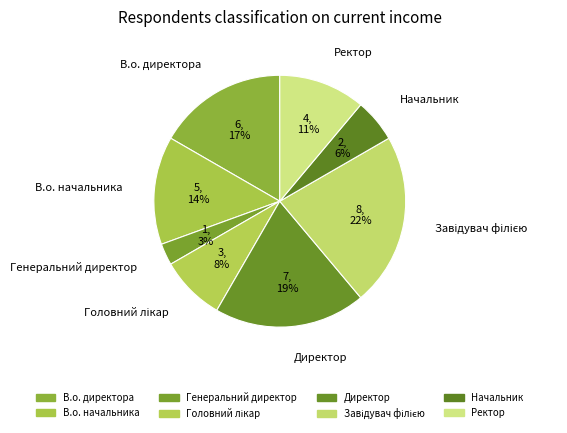

Do В.о. начальника and Генеральний директор together represent more than half of the pie?

No